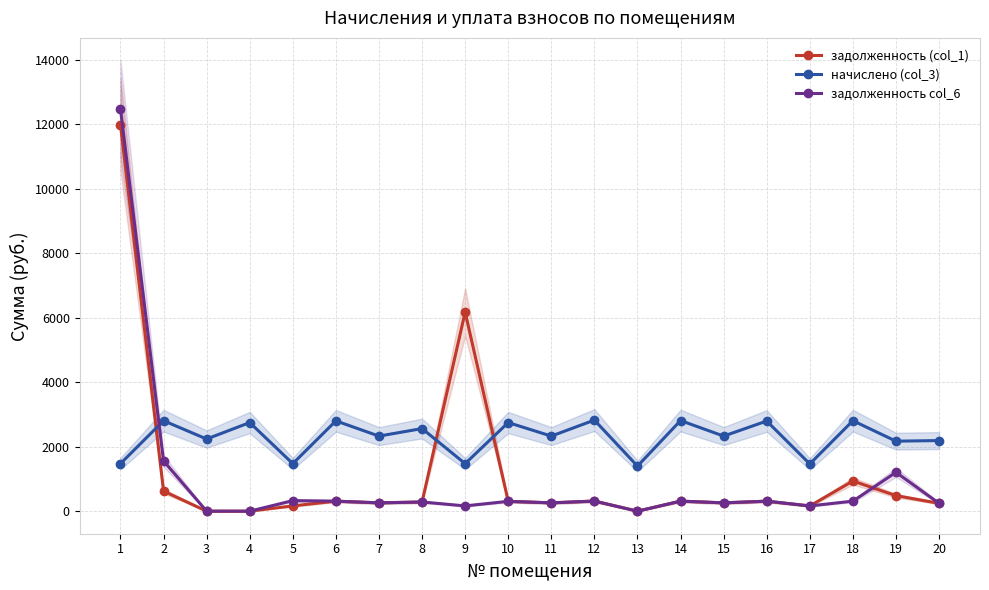

Where is задолженность (col_1) nearest to the value 5992?

9